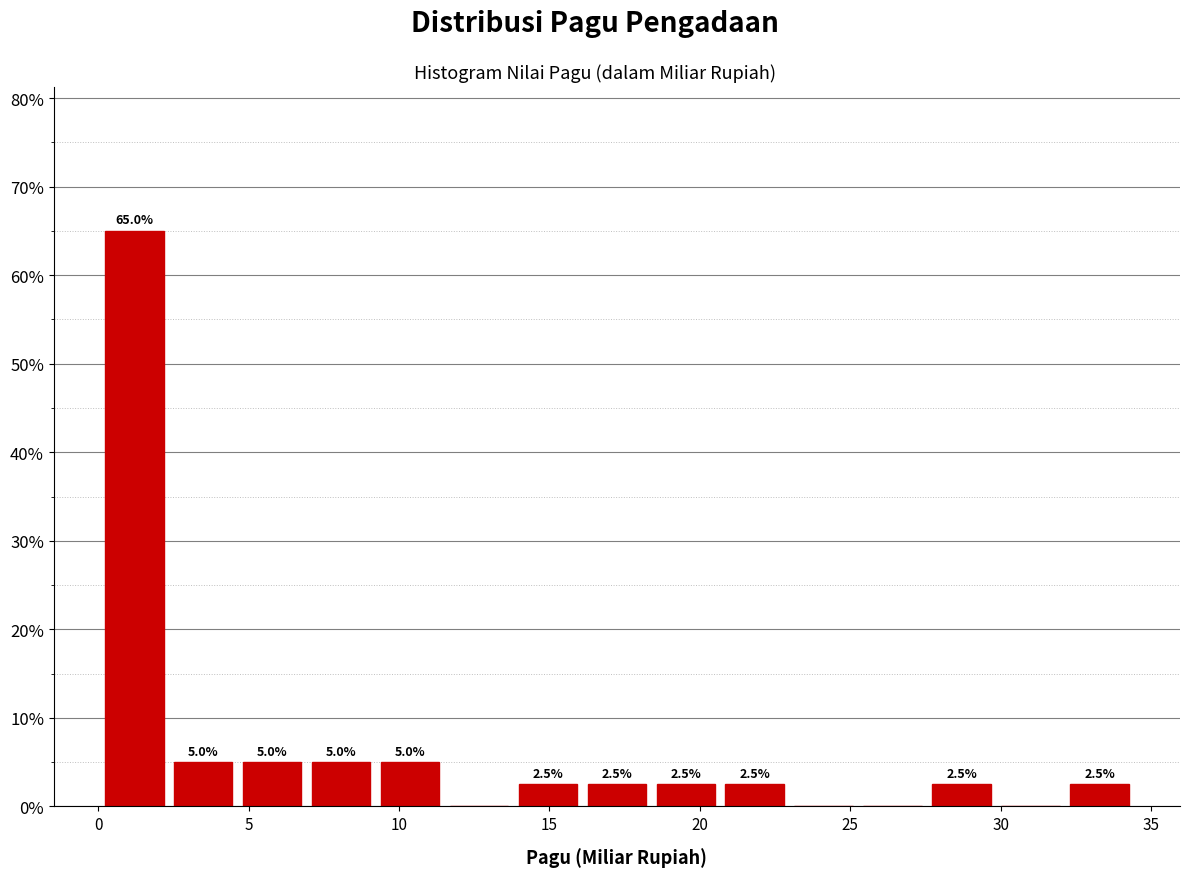

Over which range of the x-axis is the bar tallest?

0.0 to 2.5